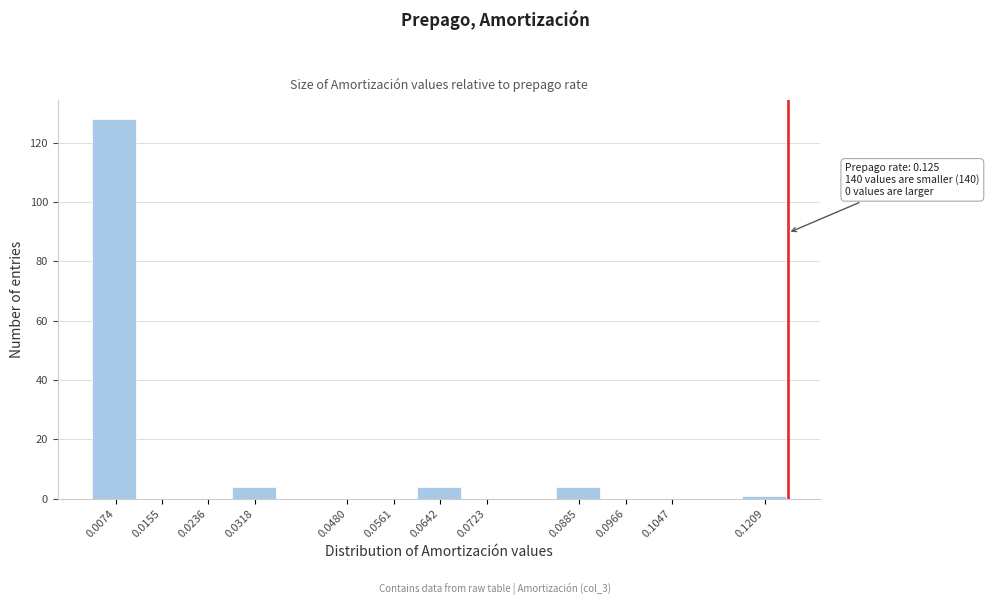

Which range on the x-axis has the tallest bar?

0.003 to 0.011